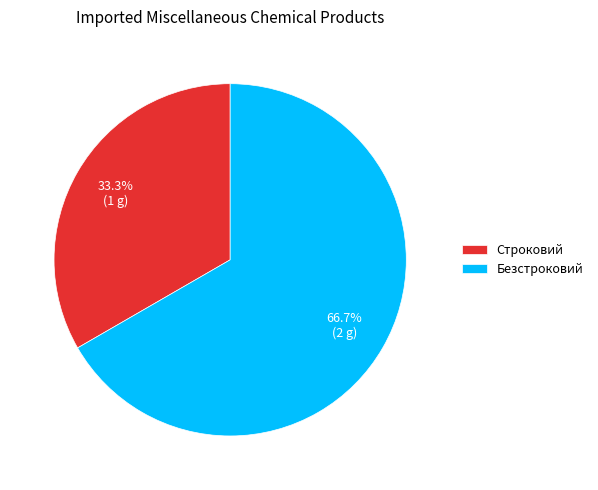

Approximately how many times larger is the value at Строковий compared to Безстроковий?

0.5